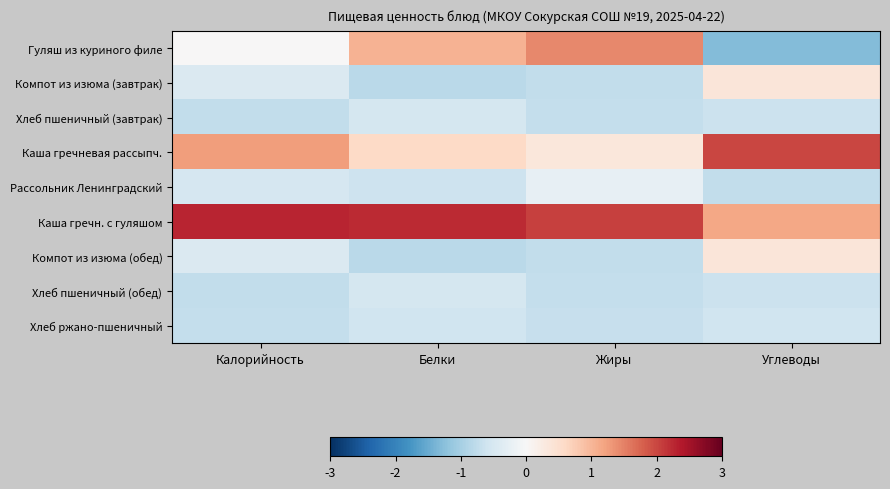

Rank the series by their maximum value, from highest to lowest.

Каша гречн. с гуляшом, Каша гречневая рассыпч., Гуляш из куриного филе, Компот из изюма (завтрак), Компот из изюма (обед), Рассольник Ленинградский, Хлеб пшеничный (завтрак), Хлеб пшеничный (обед), Хлеб ржано-пшеничный